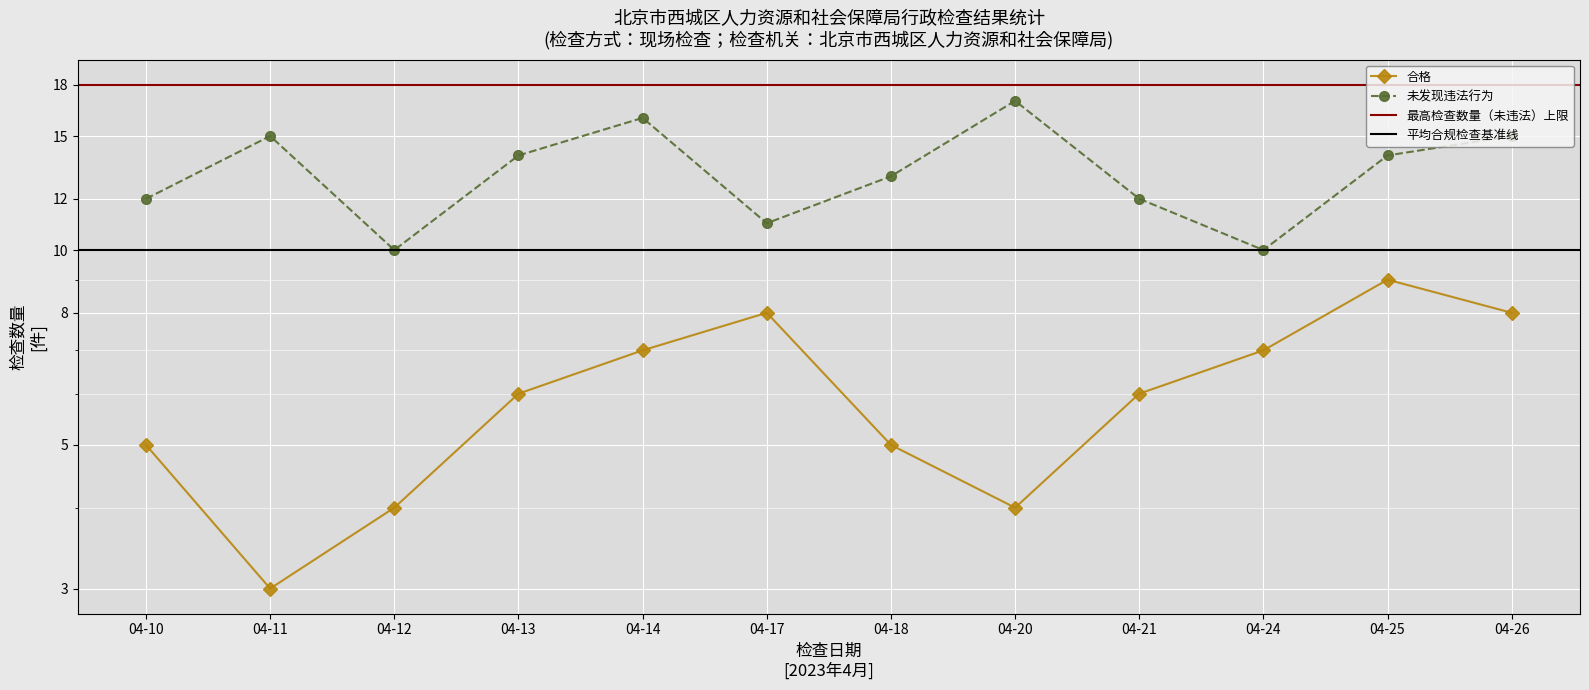

List the labels in order of 未发现违法行为 value, smallest first.

04-12, 04-24, 04-17, 04-10, 04-21, 04-18, 04-13, 04-25, 04-11, 04-26, 04-14, 04-20